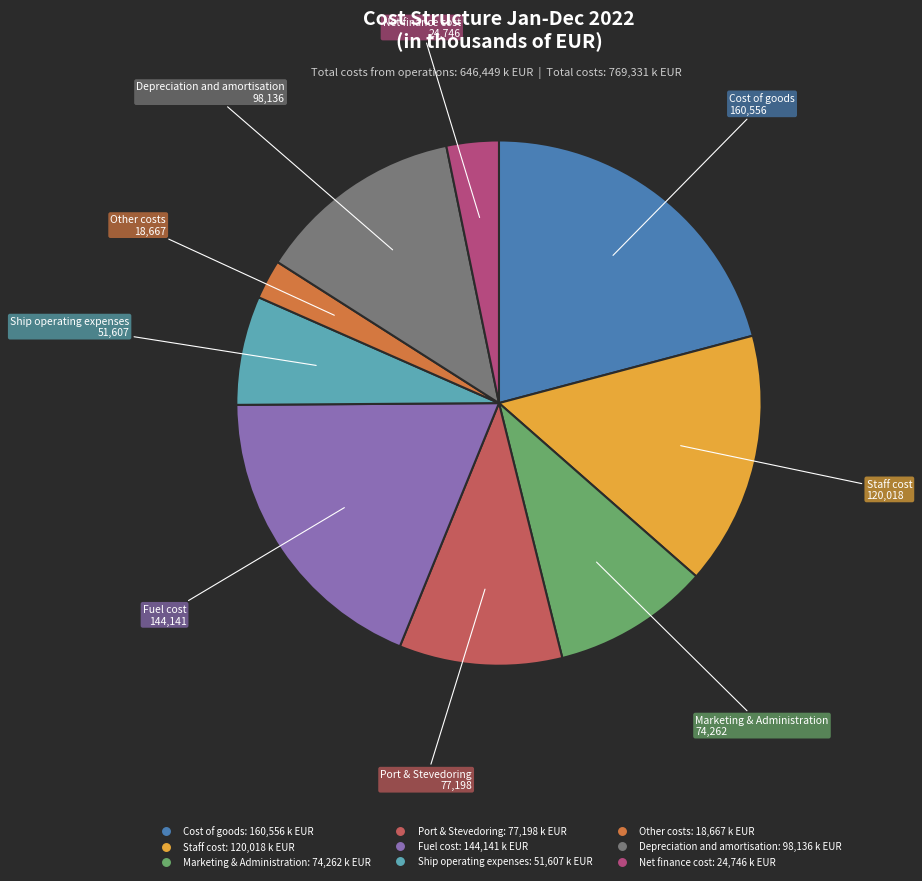

Is there any slice that represents more than half of the pie?

No